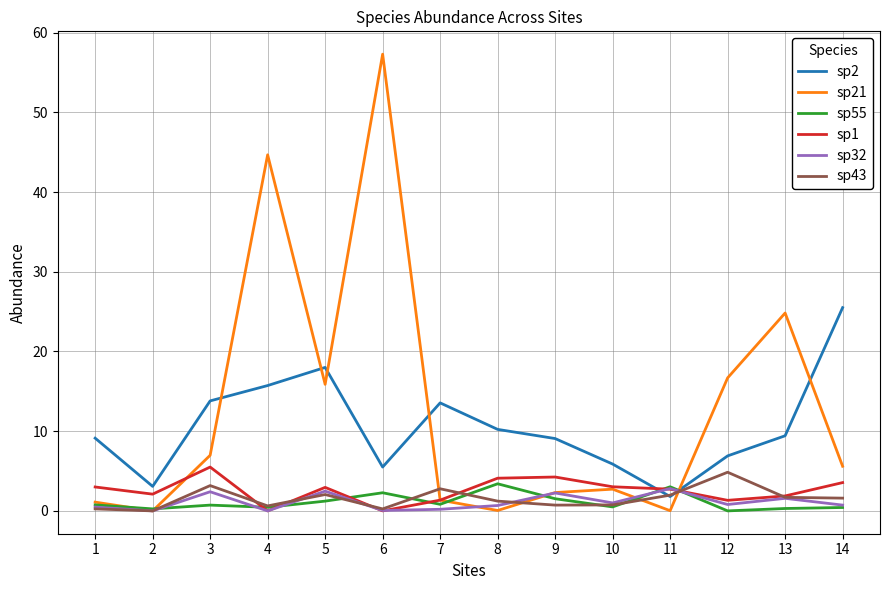

Is the value of sp21 at 4 greater than the value of sp55 at 8?

Yes